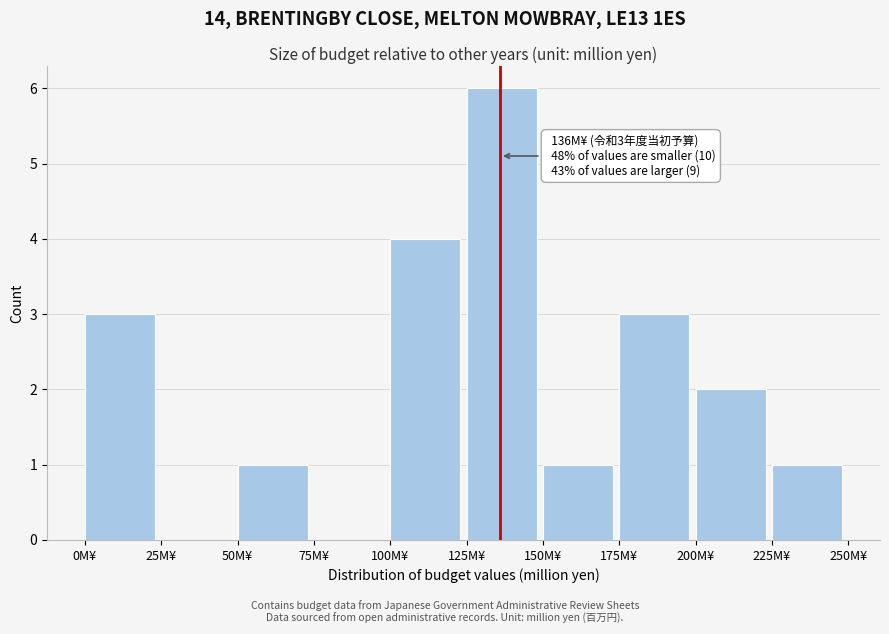

Over which range of the x-axis is the bar tallest?

125 to 150